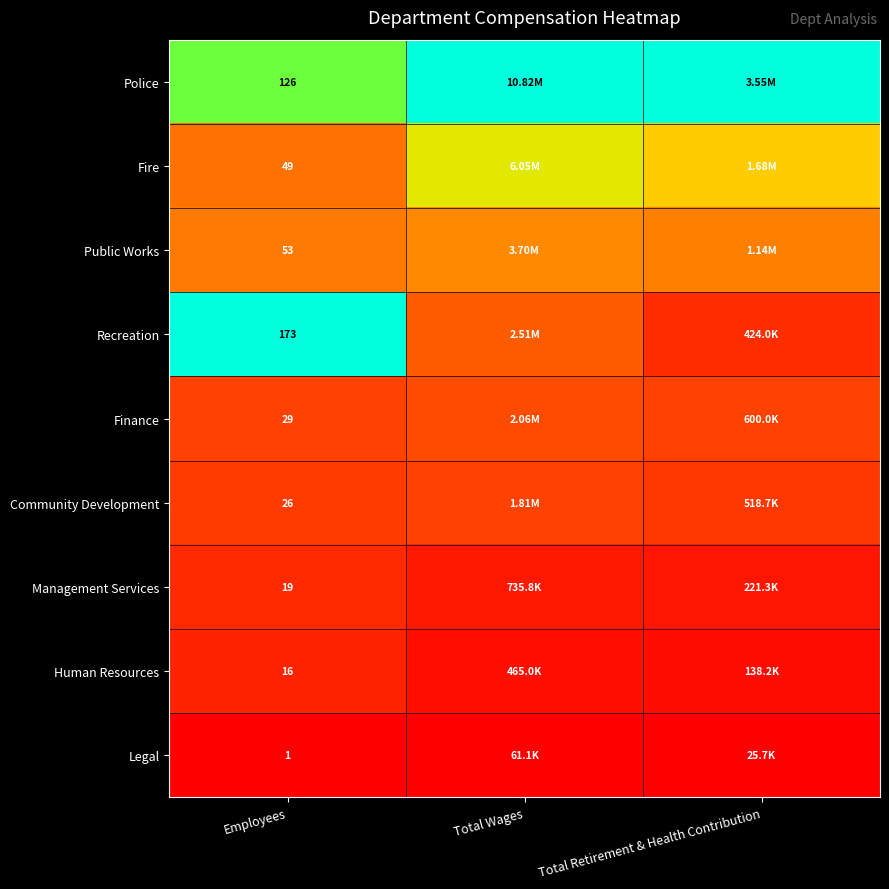

Rank the series at Employees from highest to lowest value.

Recreation, Police, Public Works, Fire, Finance, Community Development, Management Services, Human Resources, Legal